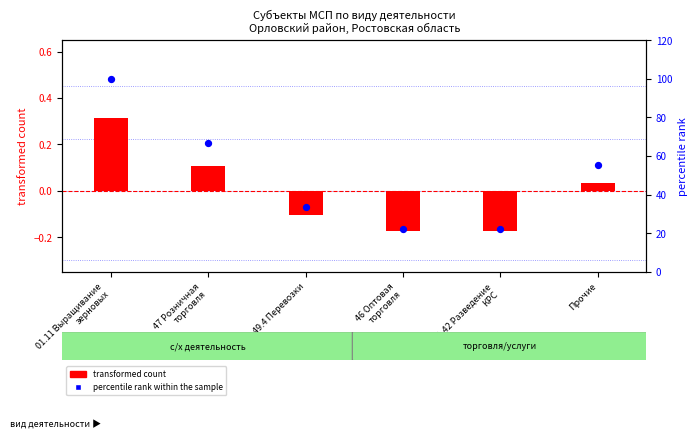

Which series has the largest Y range (max minus min)?

percentile rank within the sample